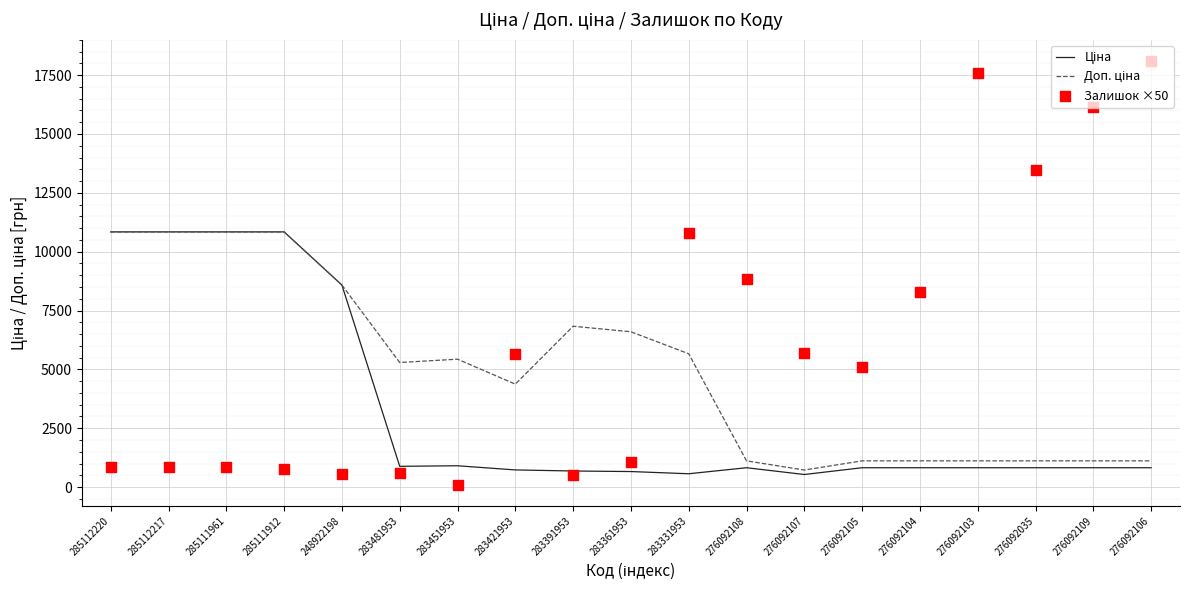

At how many categories does at least one series exceed 15452?

3